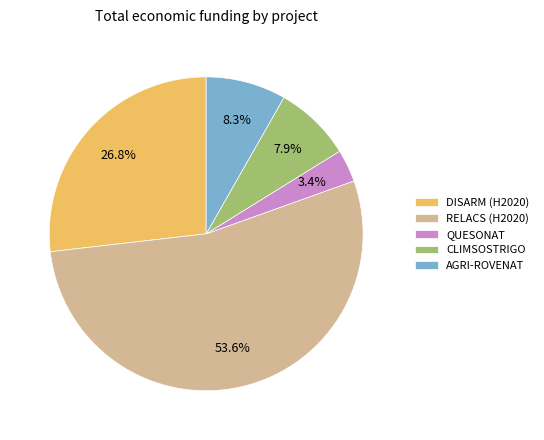

Which category accounts for the majority?

RELACS (H2020)